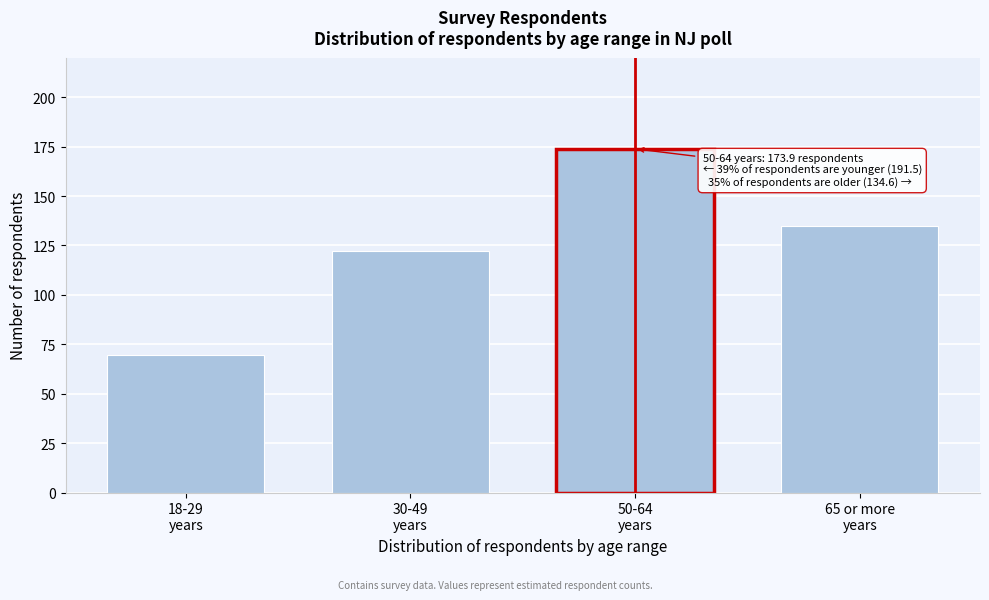

Reading right to left, extract all data points from this chart.

134.6	173.9	122.2	69.3